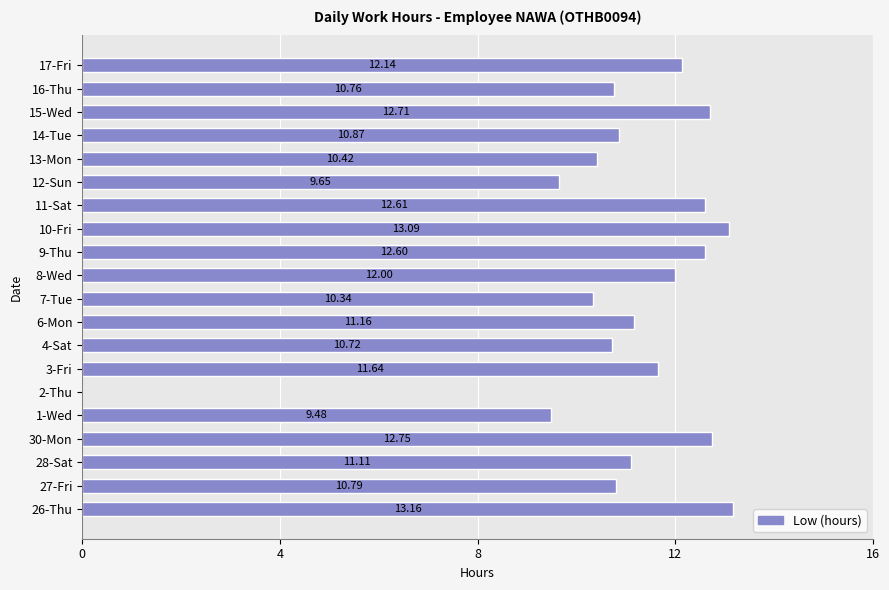

What is the sum of all values?

218.0